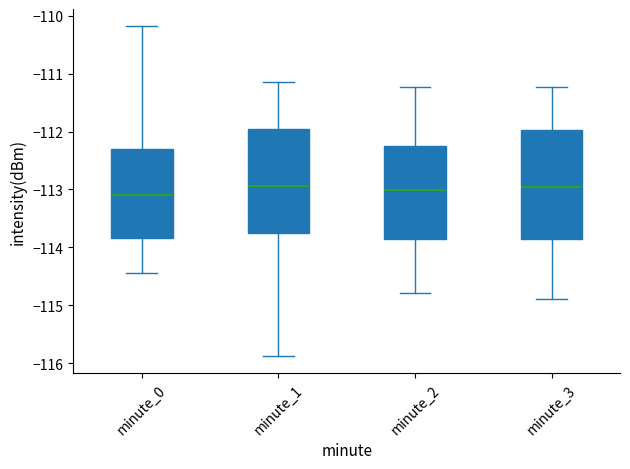

Reading left to right, read every box against the y-axis: the position of its median line, the range the box covers, and the ends of its whiskers. The values are not printed on the chart, so give them approximately, as read against the axis.

minute_0: median -113.1, box -113.8 to -112.3, whiskers -114.4 to -110.2
minute_1: median -112.9, box -113.8 to -112.0, whiskers -115.9 to -111.1
minute_2: median -113.0, box -113.9 to -112.3, whiskers -114.8 to -111.2
minute_3: median -112.9, box -113.9 to -112.0, whiskers -114.9 to -111.2